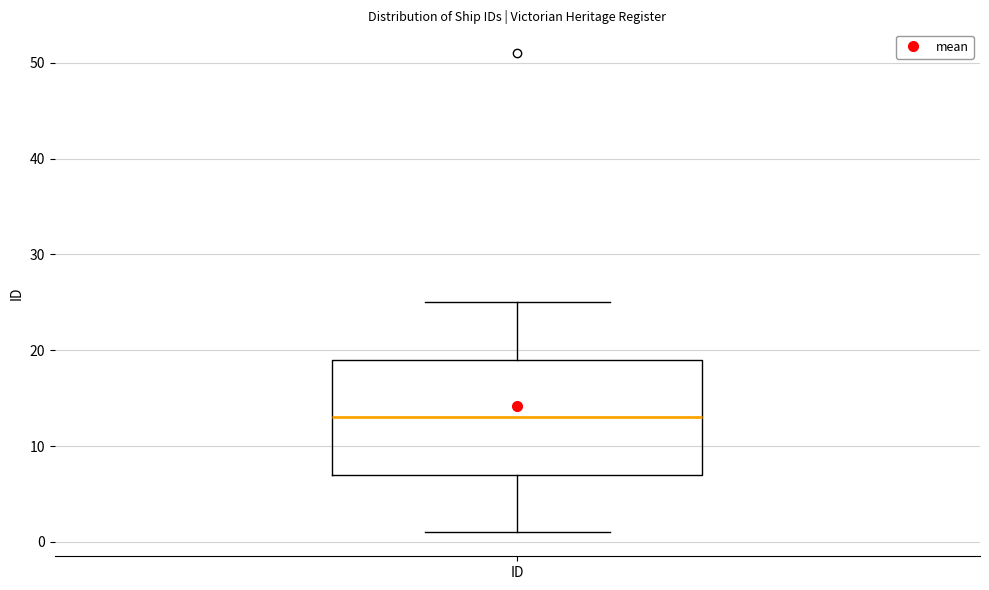

Where is the upper edge of the box for ID on the y-axis? The values are not printed on the chart, so give them approximately, as read against the axis.

19